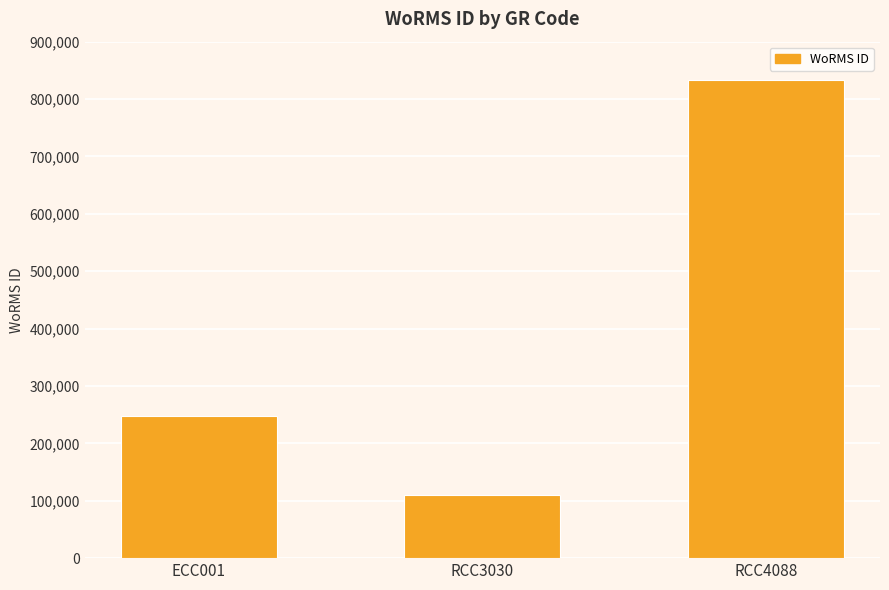

What is the sum of the values at RCC3030 and ECC001?

356546